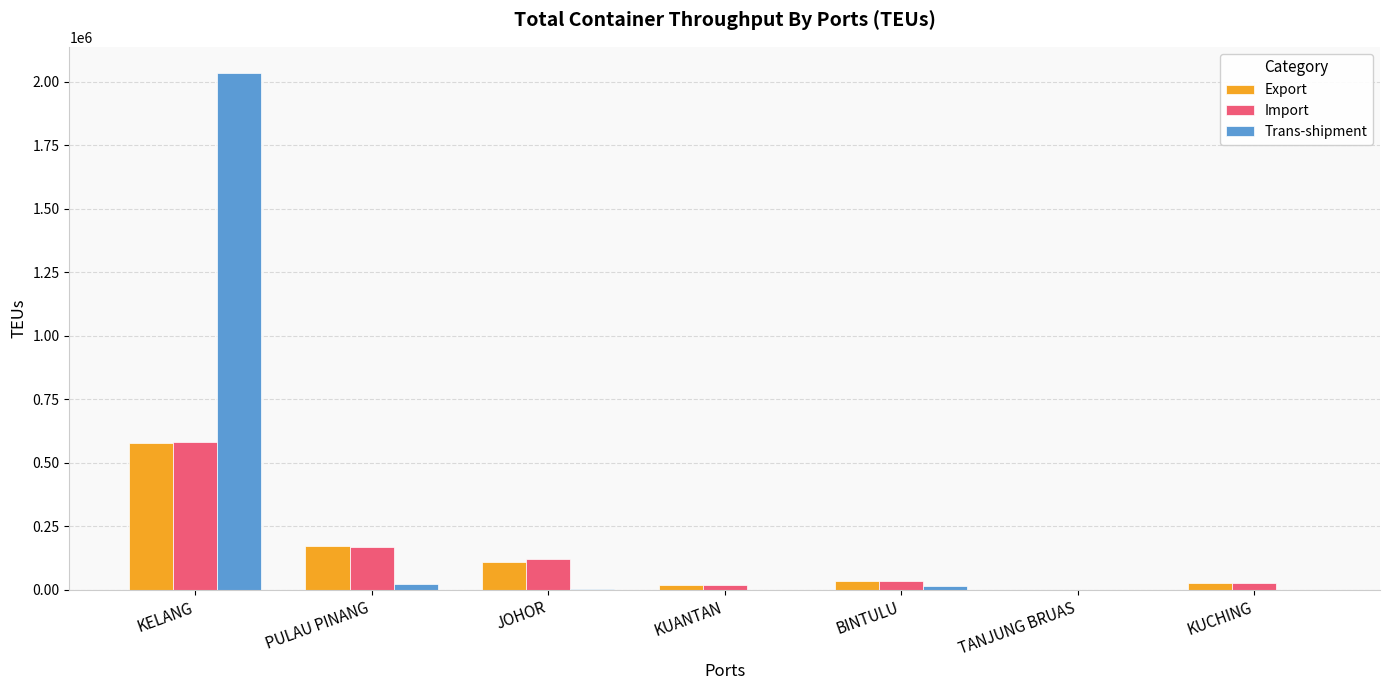

Which category has the highest value in the Trans-shipment series?

KELANG